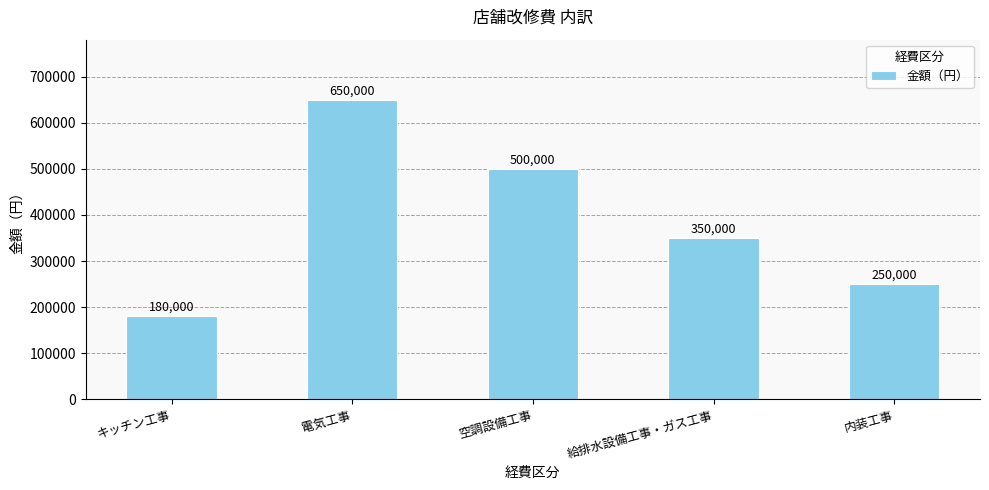

Reading left to right, extract all data points from this chart.

180000	650000	500000	350000	250000